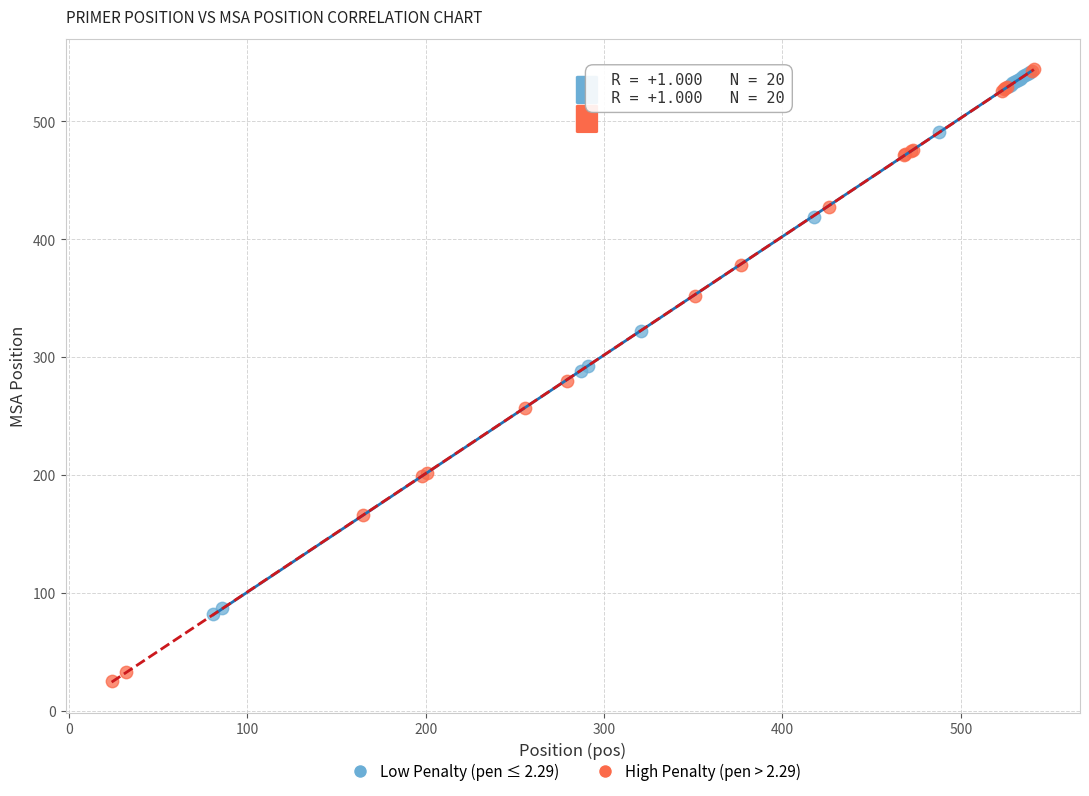

Which series has the widest spread of Y values?

High Penalty (pen > 2.29)